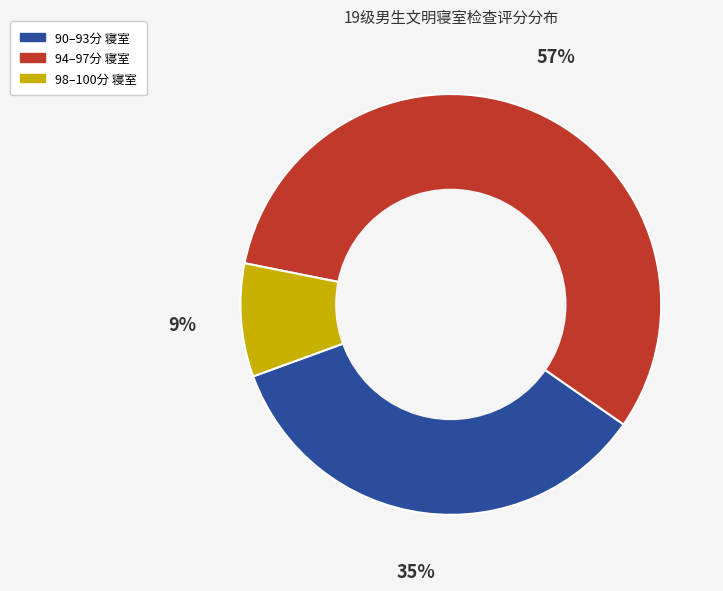

Is there any slice that represents more than half of the pie?

Yes